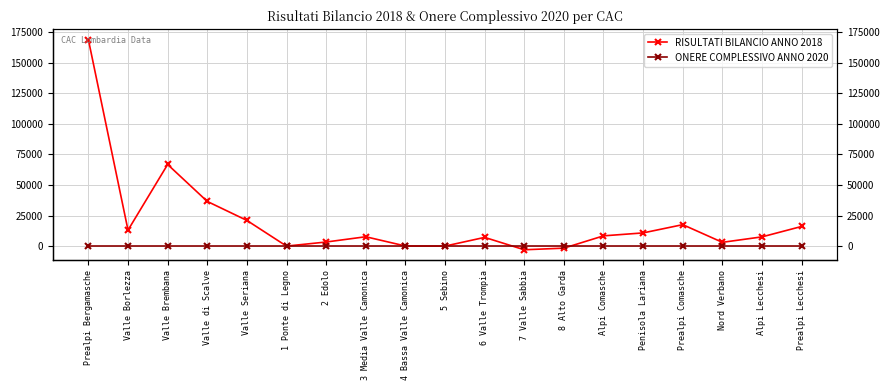

Which series has the largest range (max minus min)?

RISULTATI BILANCIO ANNO 2018